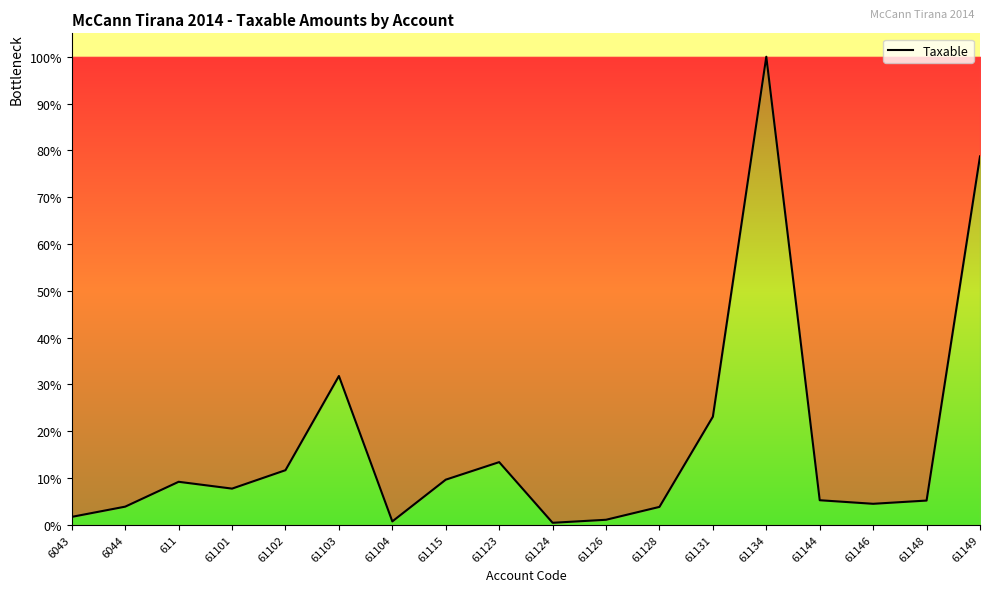

Does the chart have visible grid lines?

No